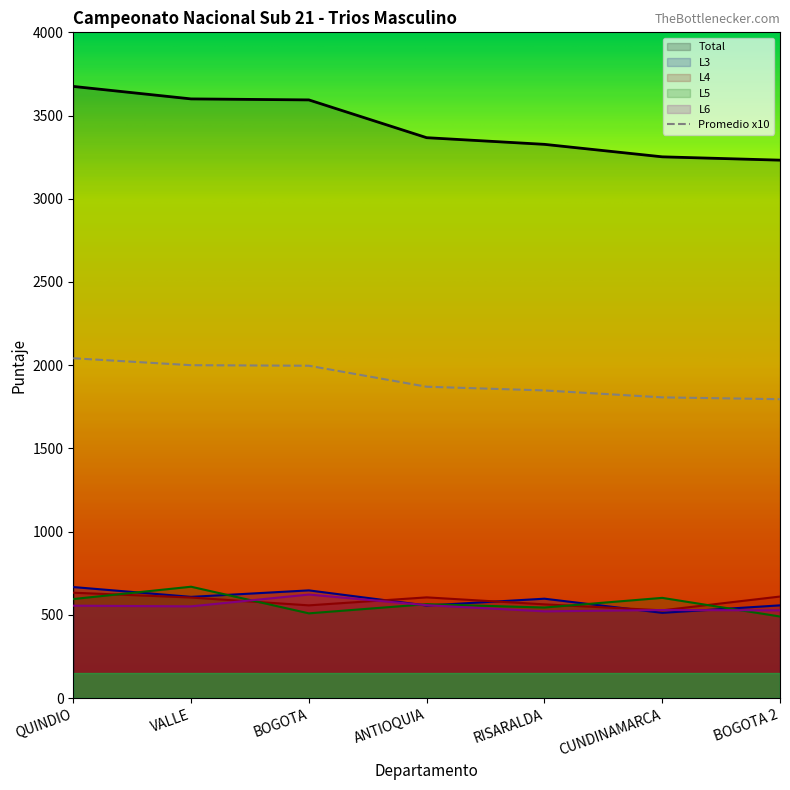

What is the spread (max minus min) of values at QUINDIO?

3120.0